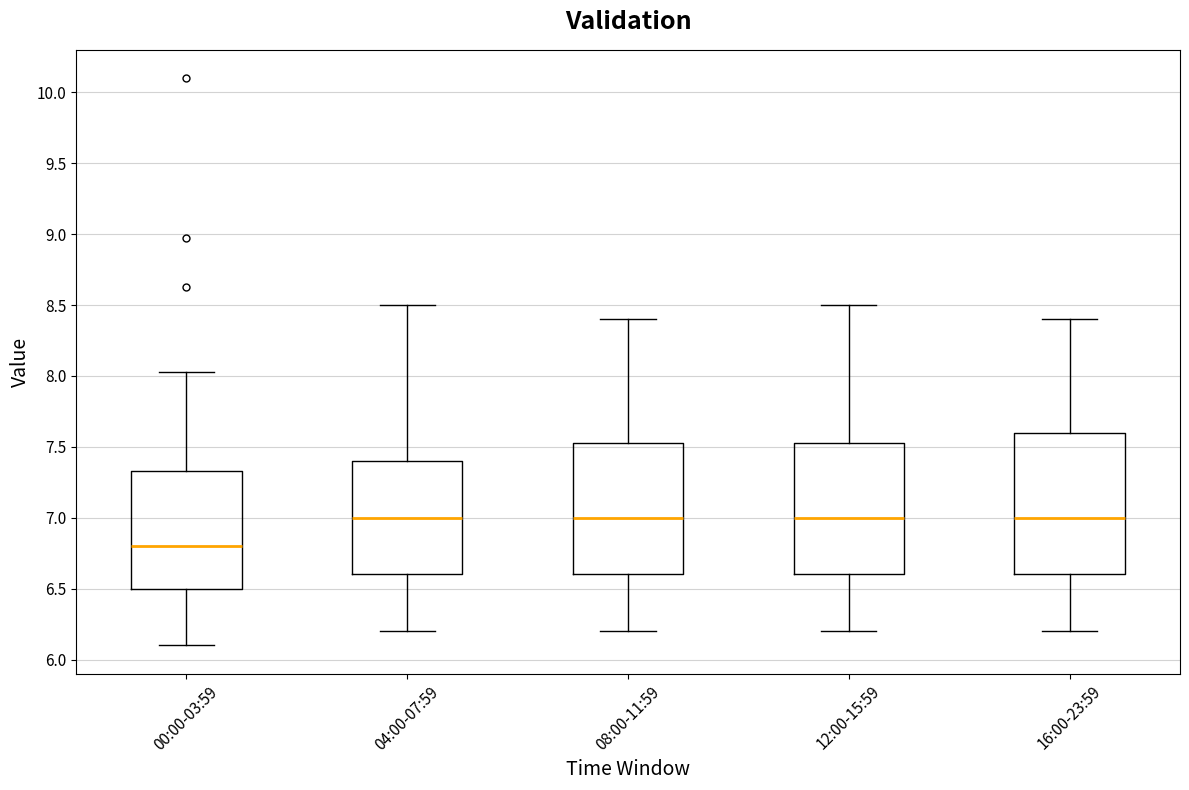

Which box has the lowest median line?

00:00-03:59